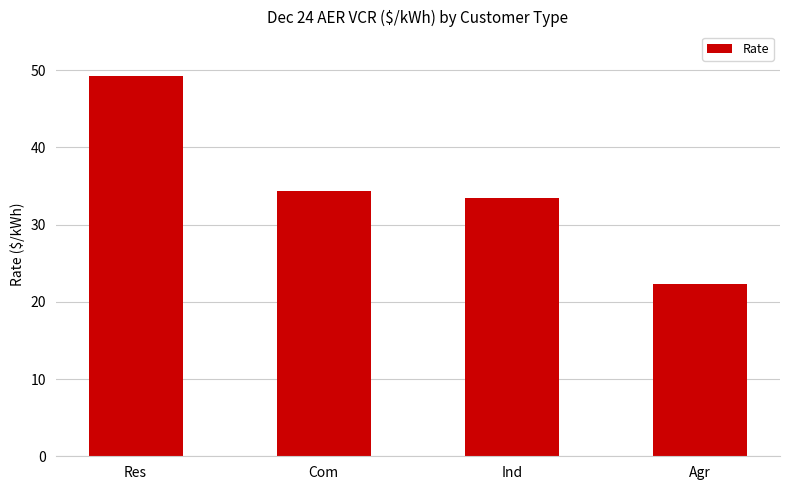

Approximately how many times larger is the value at Res compared to Com?

1.4